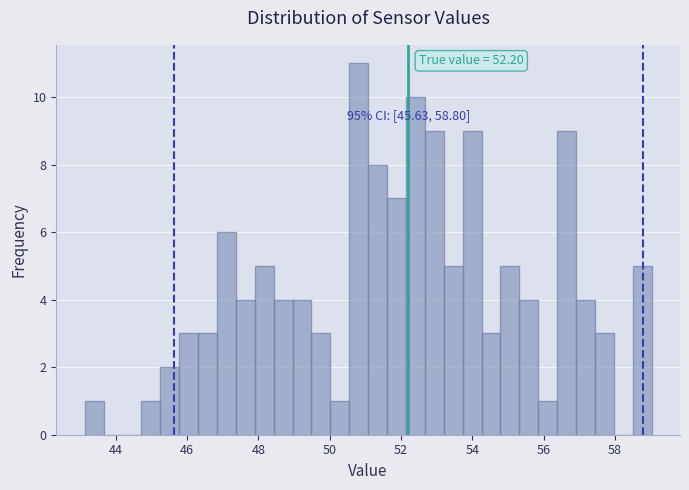

Read against the x-axis, roughly where is the centre of the tallest bar?

50.8